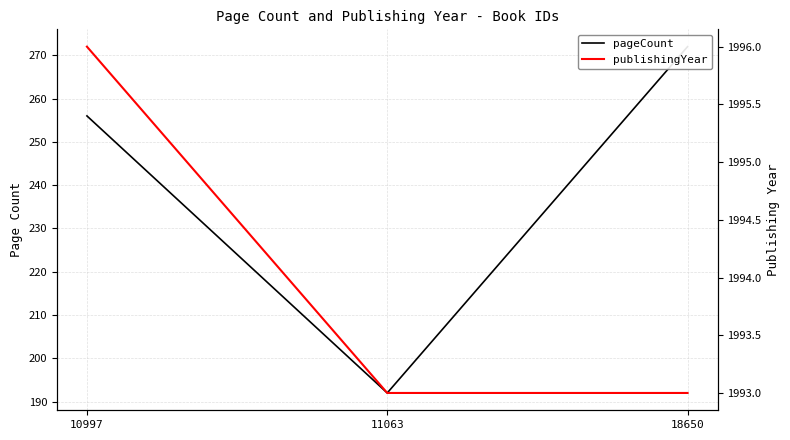

Rank the series by their average value, from highest to lowest.

publishingYear, pageCount